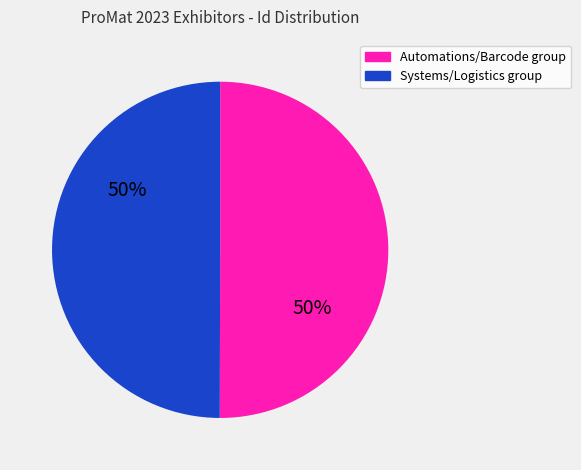

How many slices are in this pie chart?

2